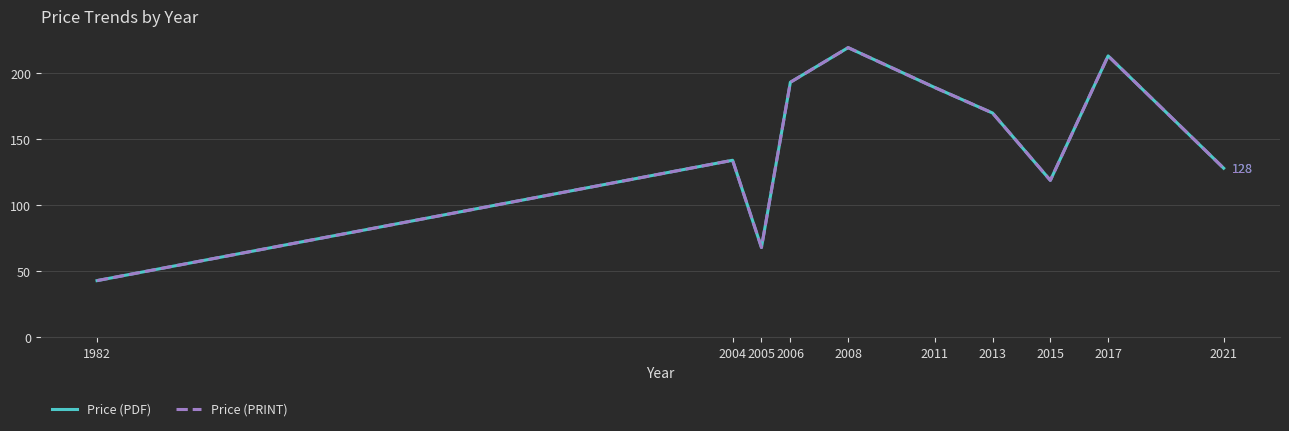

Does the chart display data point markers on the line(s)?

No